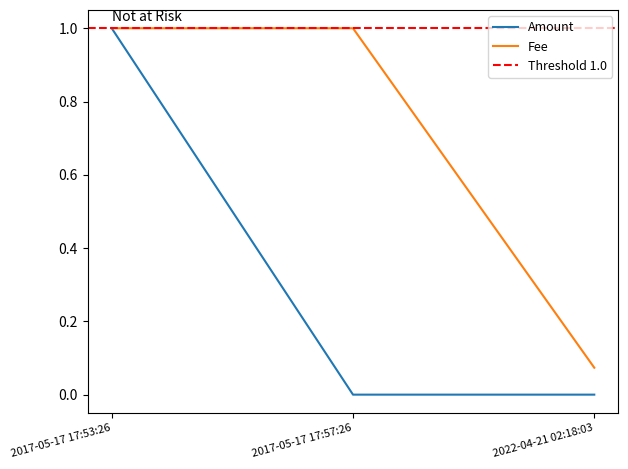

Rank the series by their maximum value, from highest to lowest.

Amount, Fee